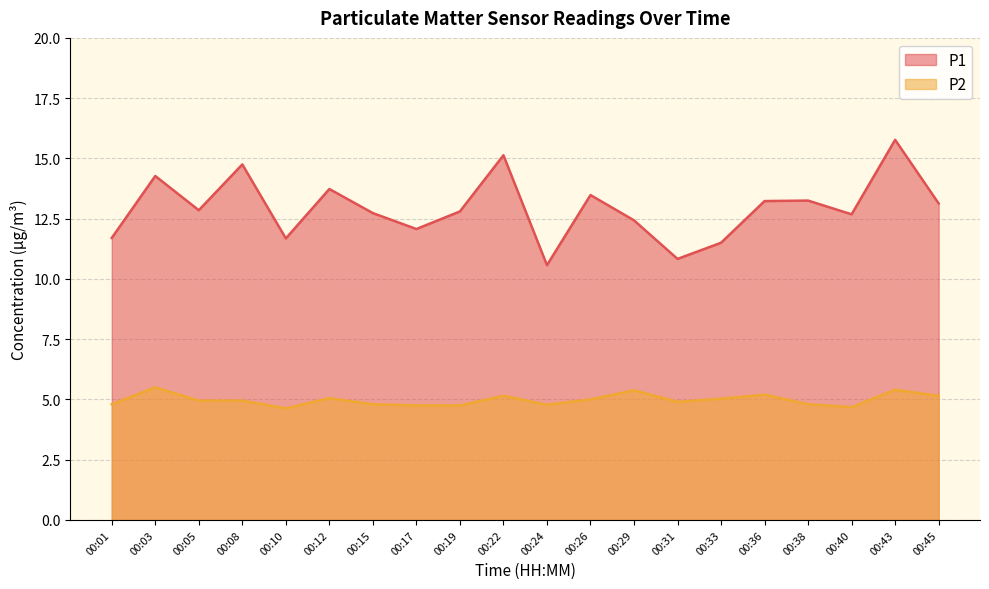

At which label does P2 reach its peak?

00:03